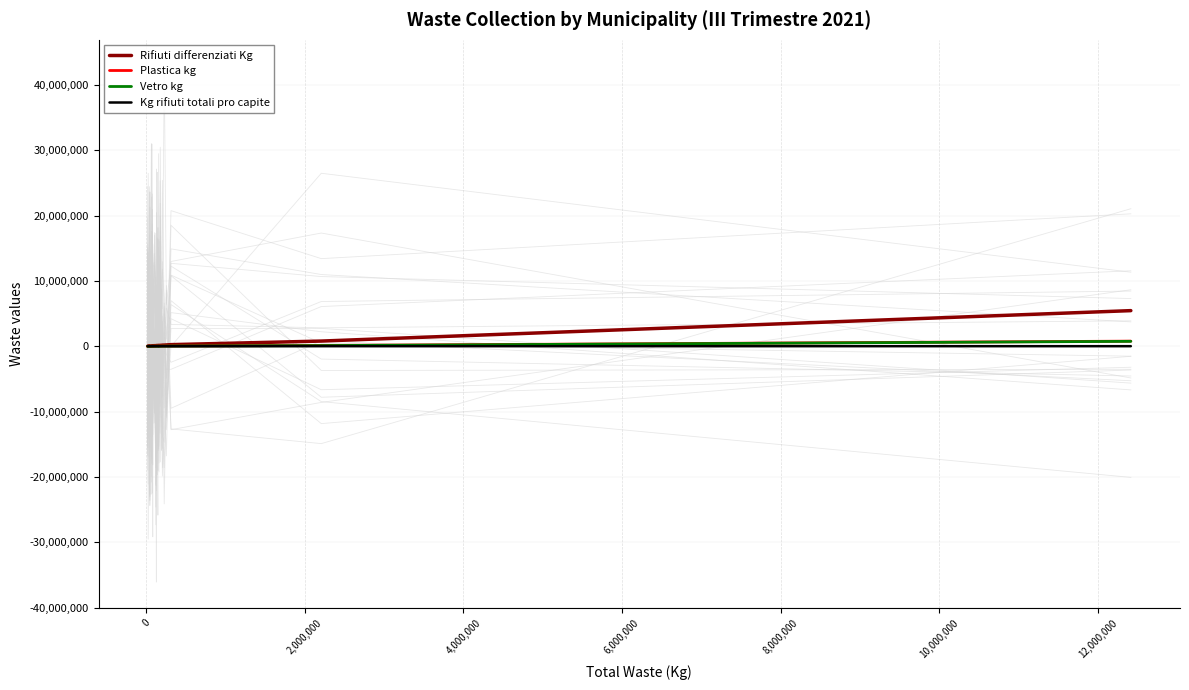

True or false: Vetro kg has more than 1 points higher than both neighbors.

True